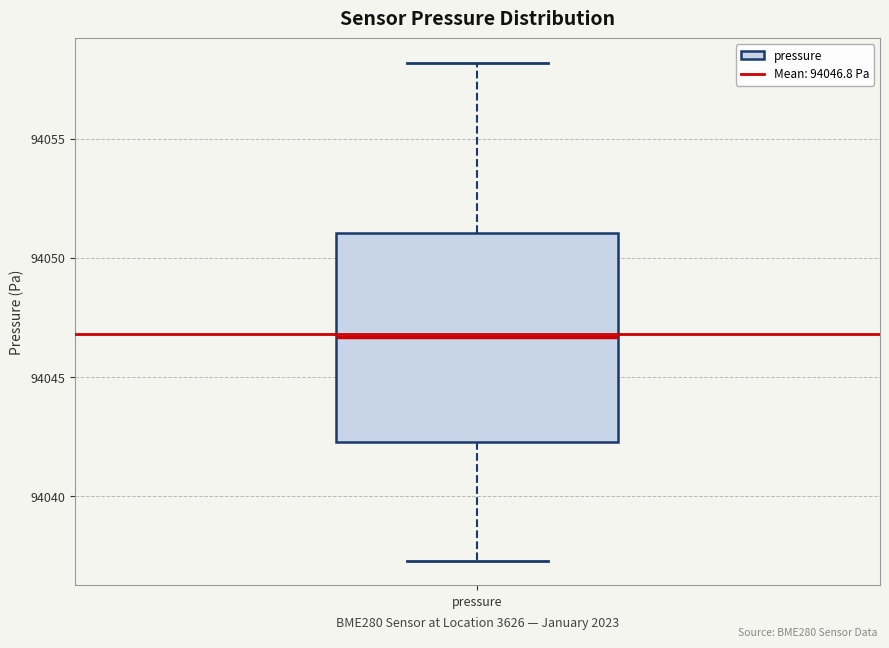

Where is the lower edge of the box for pressure on the y-axis? The values are not printed on the chart, so give them approximately, as read against the axis.

94042.5